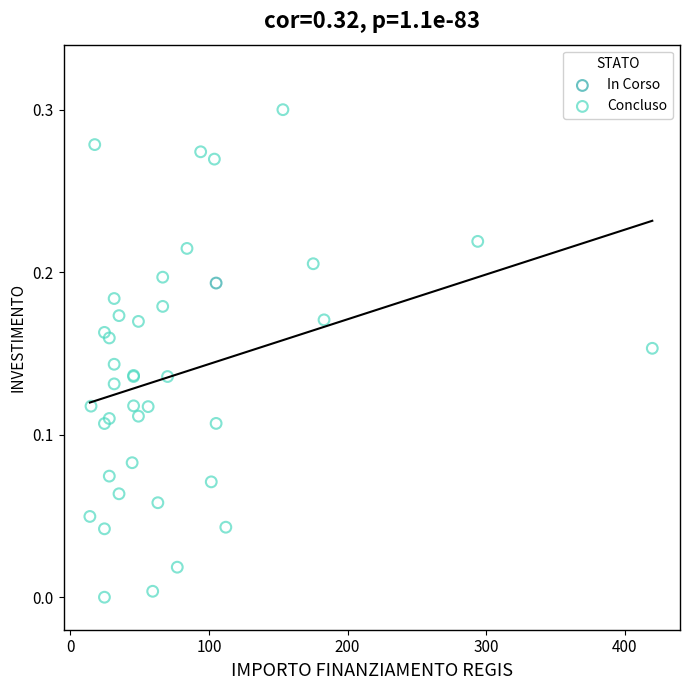

What are all the series names shown in the legend?

Concluso, In Corso